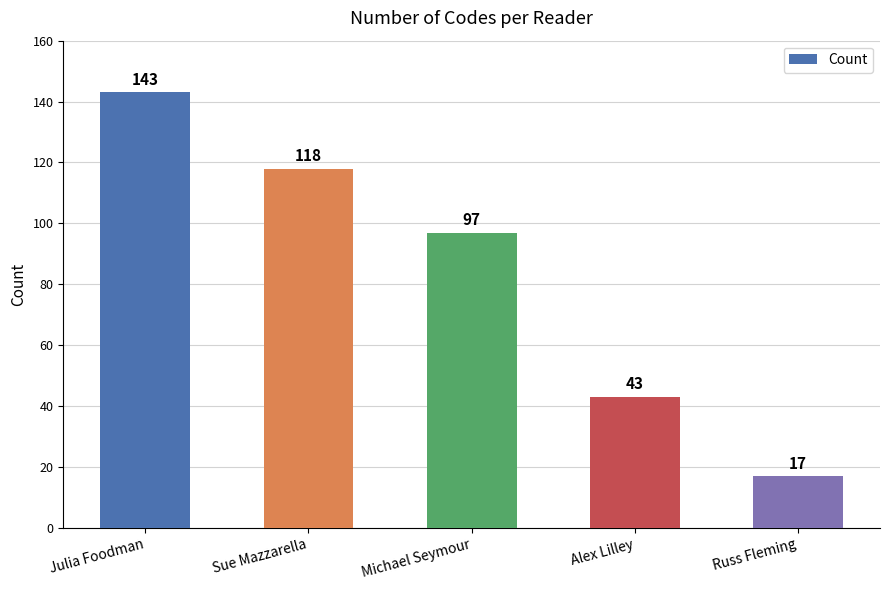

How many values are between 43 and 118?

3